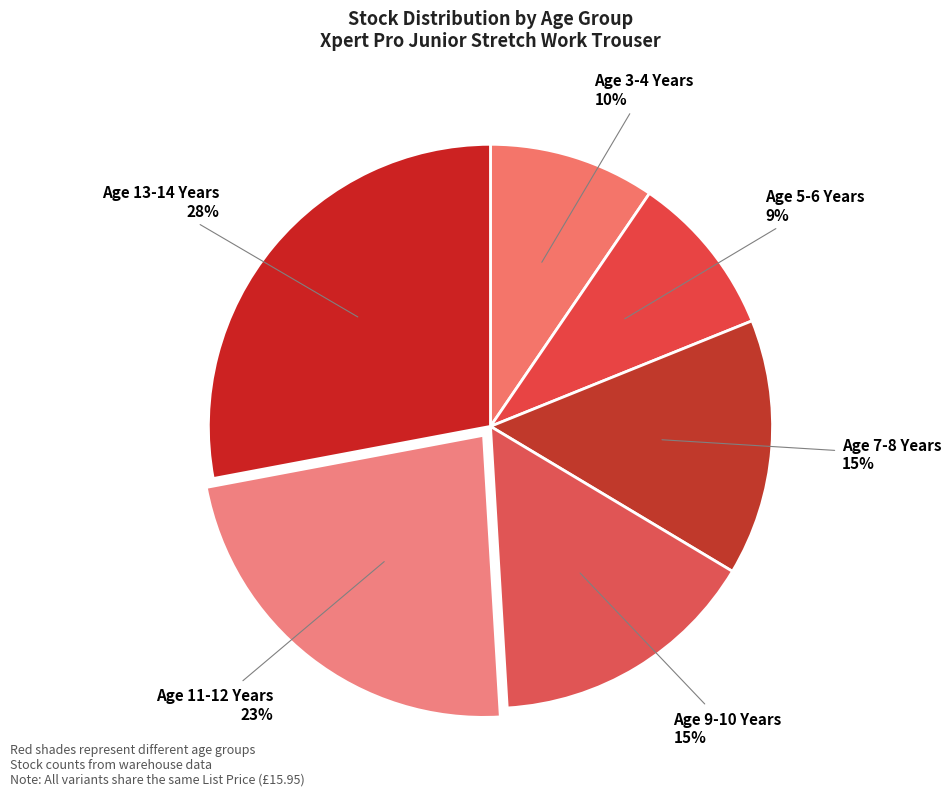

What is the ratio of the value at Age 13-14 Years to the value at Age 7-8 Years?

1.9